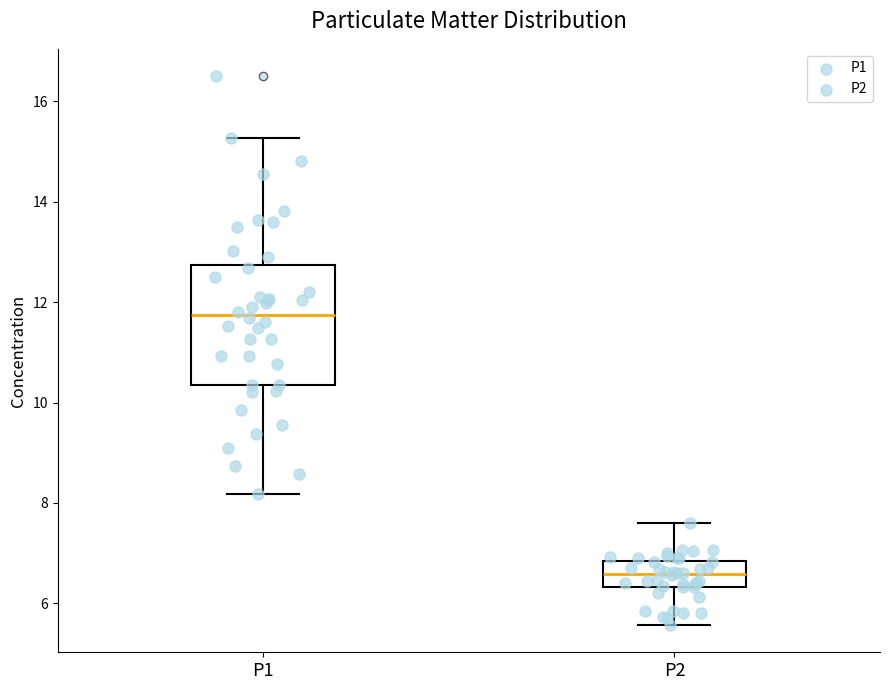

Reading left to right, read every box against the y-axis: the position of its median line, the range the box covers, and the ends of its whiskers. The values are not printed on the chart, so give them approximately, as read against the axis.

P1: median 11.8, box 10.4 to 12.8, whiskers 8.2 to 15.2
P2: median 6.6, box 6.4 to 6.8, whiskers 5.6 to 7.6